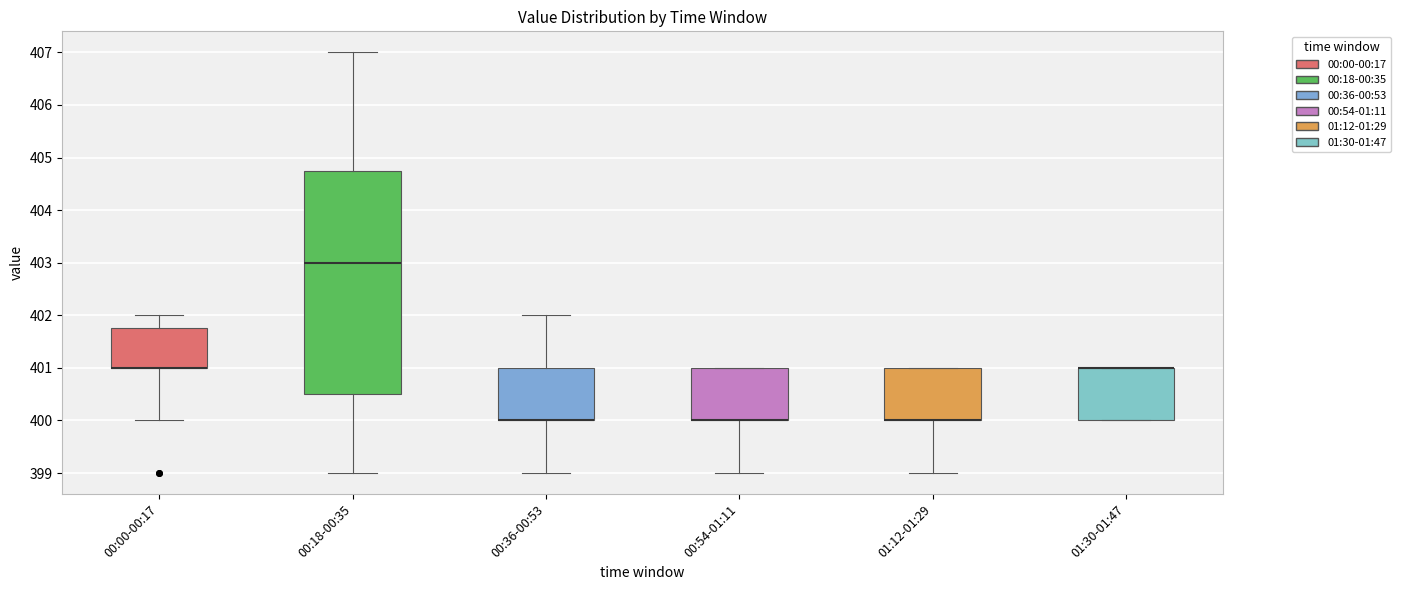

Where is the lower edge of the box for 01:30-01:47 on the y-axis? The values are not printed on the chart, so give them approximately, as read against the axis.

400.0